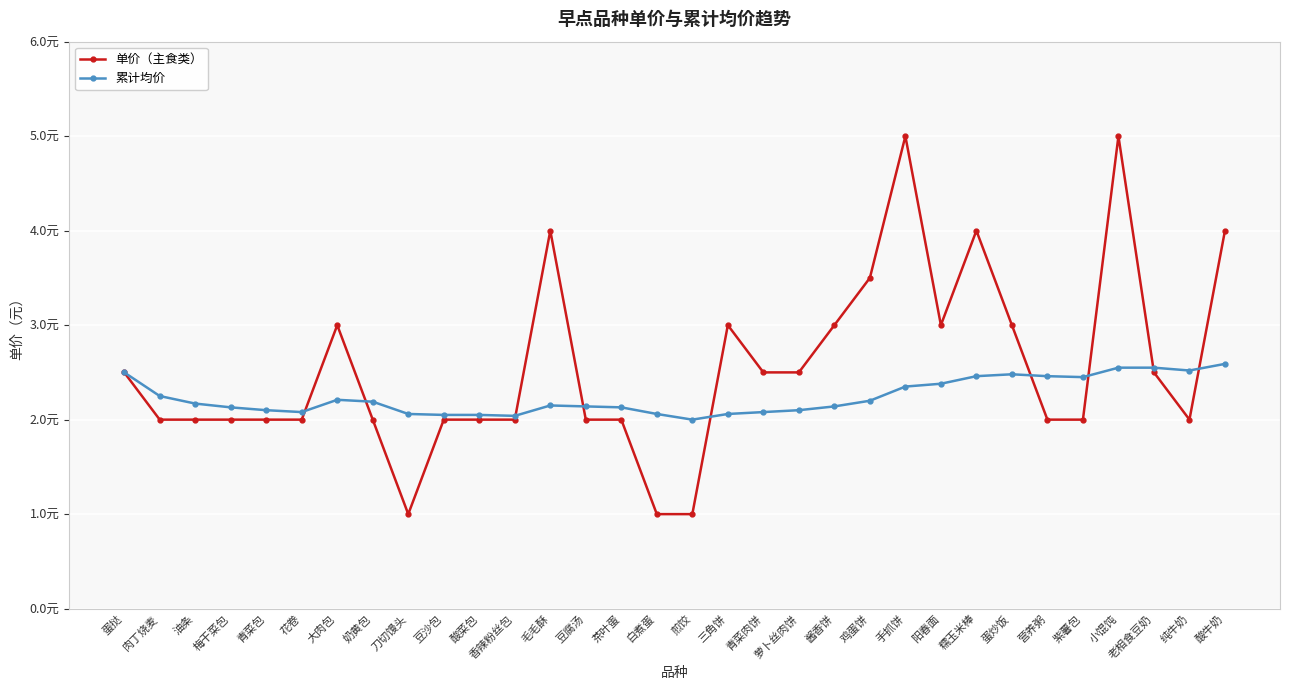

List the series in order of their peak value, highest first.

单价（主食类）, 累计均价